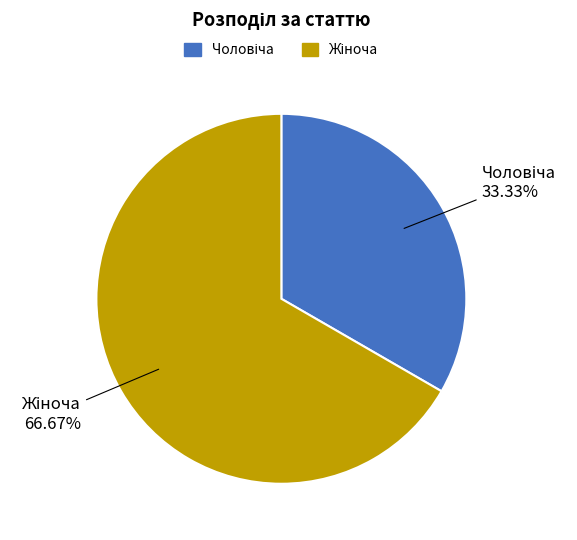

To the nearest percent, what is the difference between the largest and smallest slice percentages?

33%